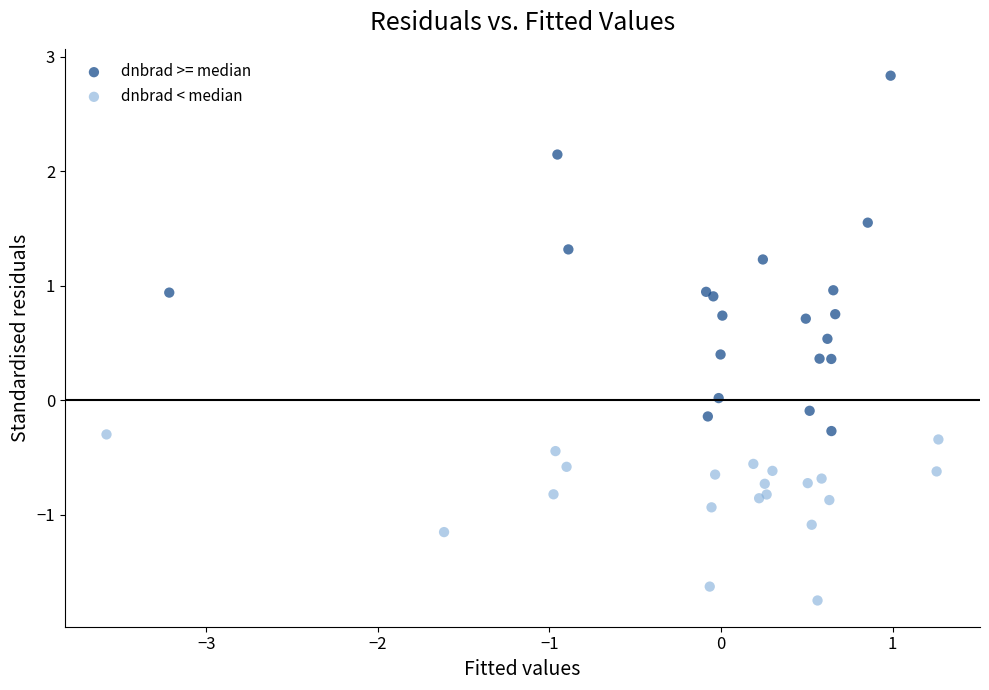

Which series reaches the maximum Y coordinate?

dnbrad >= median